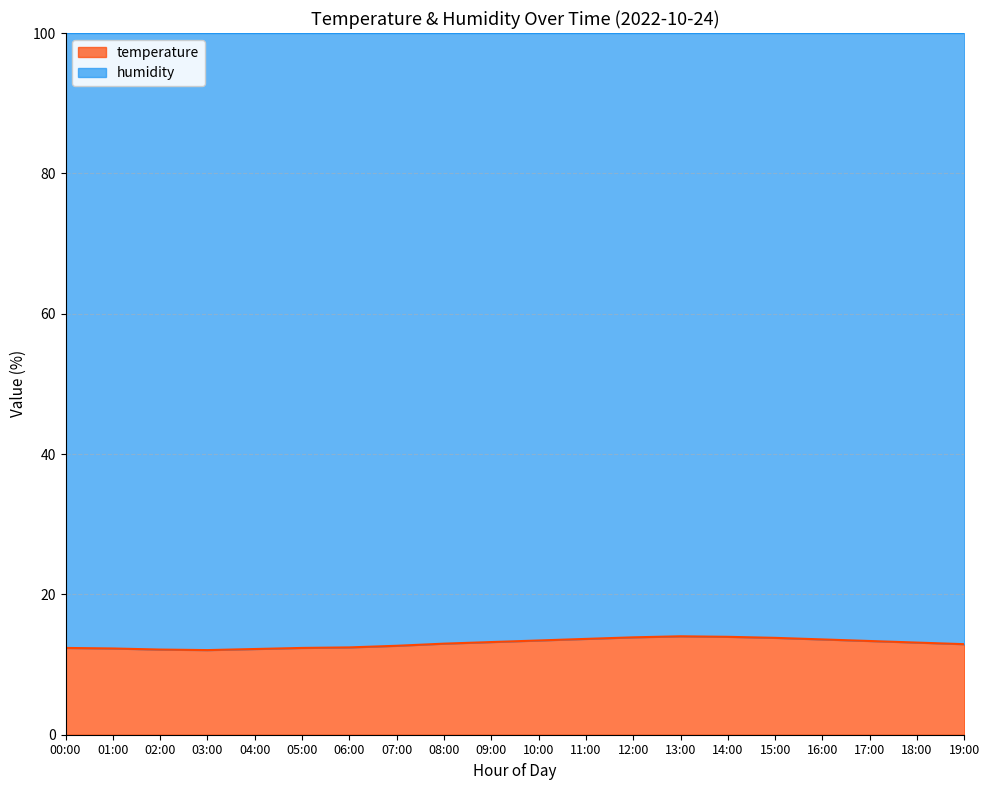

What is the label of the 9th point from the left?

08:00